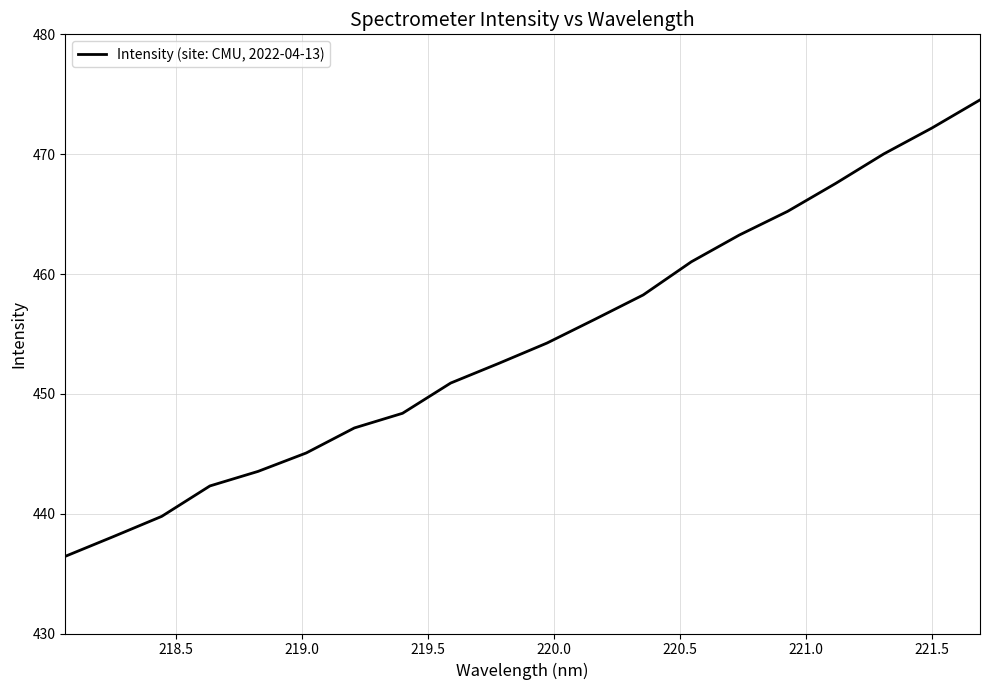

What is the difference between the maximum and minimum values?

38.1